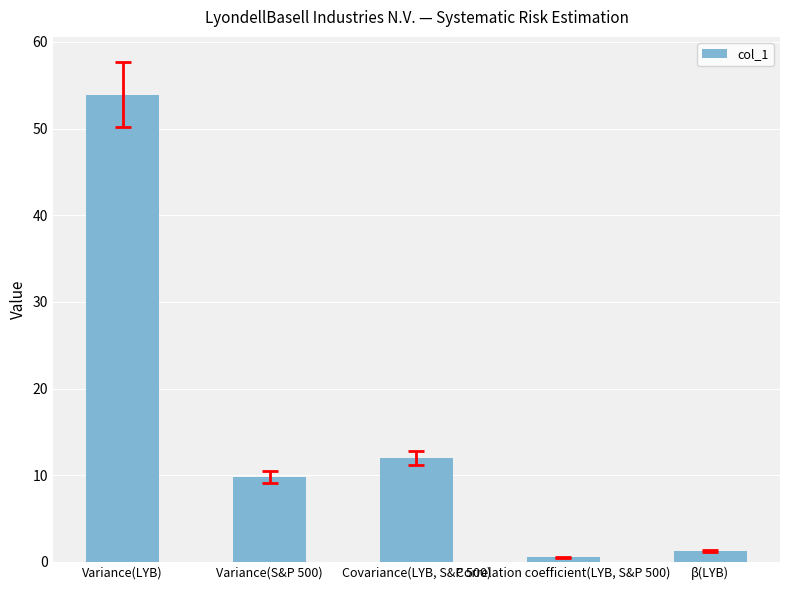

Does the chart contain stacked bars?

No